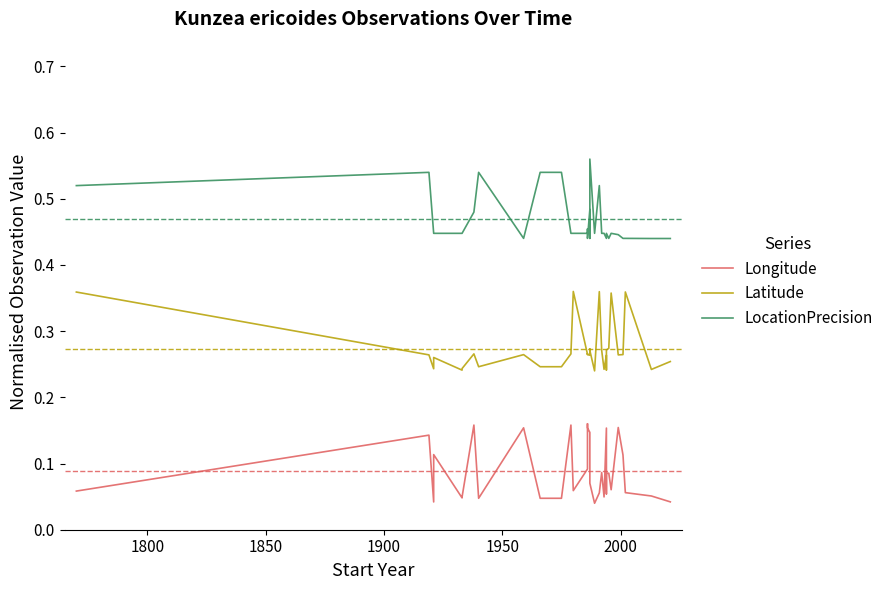

True or false: LocationPrecision and Latitude cross at least once.

False